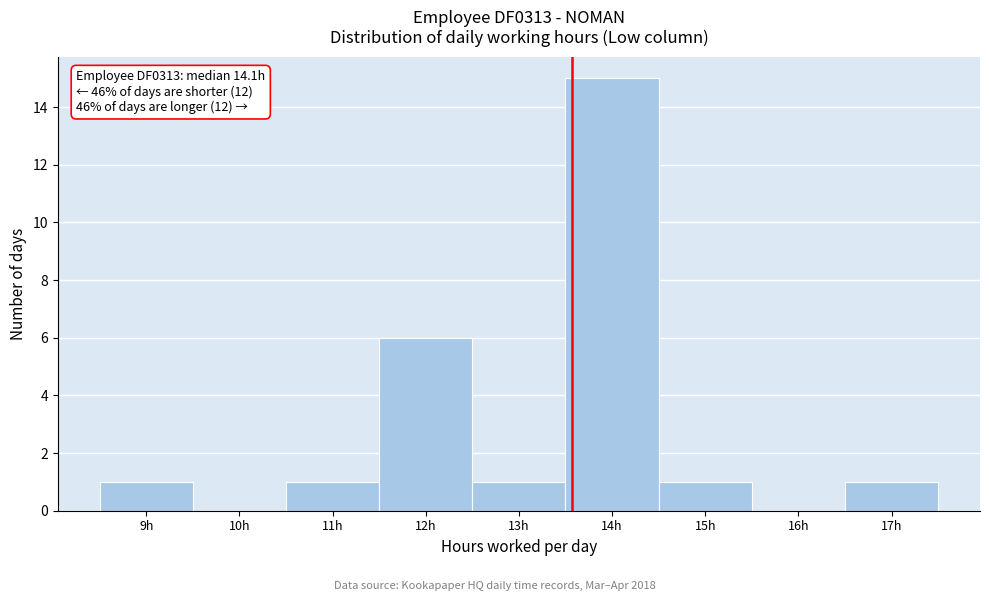

Reading left to right, what are all the values shown in this chart?

9h=1	10h=0	11h=1	12h=6	13h=1	14h=15	15h=1	16h=0	17h=1